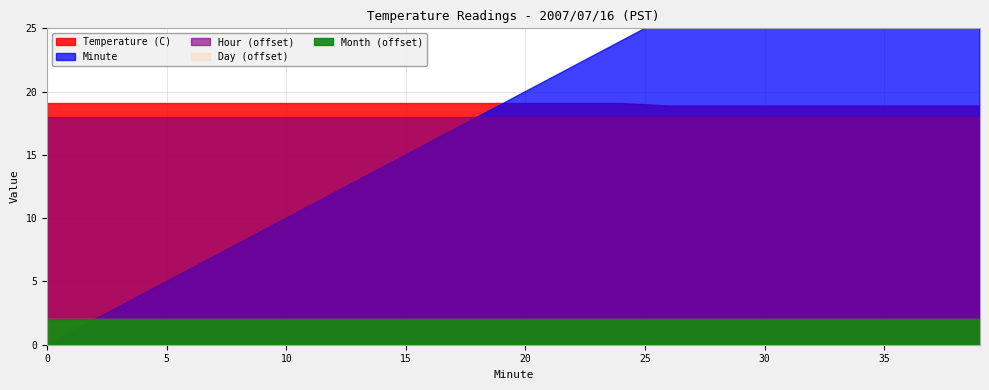

Reading left to right, list all the values displayed in this chart.

Temperature (C): 0=19.1	1=19.1	2=19.1	3=19.1	4=19.1	5=19.1	6=19.1	7=19.1	8=19.1	9=19.1	10=19.1	11=19.1	12=19.1	13=19.1	14=19.1	15=19.1	16=19.1	17=19.1	18=19.1	19=19.1	20=19.1	21=19.1	22=19.1	23=19.1	24=19.1	25=19.0	26=18.9	27=18.9	28=18.9	29=18.9	30=18.9	31=18.9	32=18.9	33=18.9	34=18.9	35=18.9	36=18.9	37=18.9	38=18.9	39=18.9
Hour: 0=0.0	1=0.0	2=0.0	3=0.0	4=0.0	5=0.0	6=0.0	7=0.0	8=0.0	9=0.0	10=0.0	11=0.0	12=0.0	13=0.0	14=0.0	15=0.0	16=0.0	17=0.0	18=0.0	19=0.0	20=0.0	21=0.0	22=0.0	23=0.0	24=0.0	25=0.0	26=0.0	27=0.0	28=0.0	29=0.0	30=0.0	31=0.0	32=0.0	33=0.0	34=0.0	35=0.0	36=0.0	37=0.0	38=0.0	39=0.0
Minute: 0=0.0	1=1.0	2=2.0	3=3.0	4=4.0	5=5.0	6=6.0	7=7.0	8=8.0	9=9.0	10=10.0	11=11.0	12=12.0	13=13.0	14=14.0	15=15.0	16=16.0	17=17.0	18=18.0	19=19.0	20=20.0	21=21.0	22=22.0	23=23.0	24=24.0	25=25.0	26=26.0	27=27.0	28=28.0	29=29.0	30=30.0	31=31.0	32=32.0	33=33.0	34=34.0	35=35.0	36=36.0	37=37.0	38=38.0	39=39.0
Day: 0=16.0	1=16.0	2=16.0	3=16.0	4=16.0	5=16.0	6=16.0	7=16.0	8=16.0	9=16.0	10=16.0	11=16.0	12=16.0	13=16.0	14=16.0	15=16.0	16=16.0	17=16.0	18=16.0	19=16.0	20=16.0	21=16.0	22=16.0	23=16.0	24=16.0	25=16.0	26=16.0	27=16.0	28=16.0	29=16.0	30=16.0	31=16.0	32=16.0	33=16.0	34=16.0	35=16.0	36=16.0	37=16.0	38=16.0	39=16.0
Month: 0=7.0	1=7.0	2=7.0	3=7.0	4=7.0	5=7.0	6=7.0	7=7.0	8=7.0	9=7.0	10=7.0	11=7.0	12=7.0	13=7.0	14=7.0	15=7.0	16=7.0	17=7.0	18=7.0	19=7.0	20=7.0	21=7.0	22=7.0	23=7.0	24=7.0	25=7.0	26=7.0	27=7.0	28=7.0	29=7.0	30=7.0	31=7.0	32=7.0	33=7.0	34=7.0	35=7.0	36=7.0	37=7.0	38=7.0	39=7.0